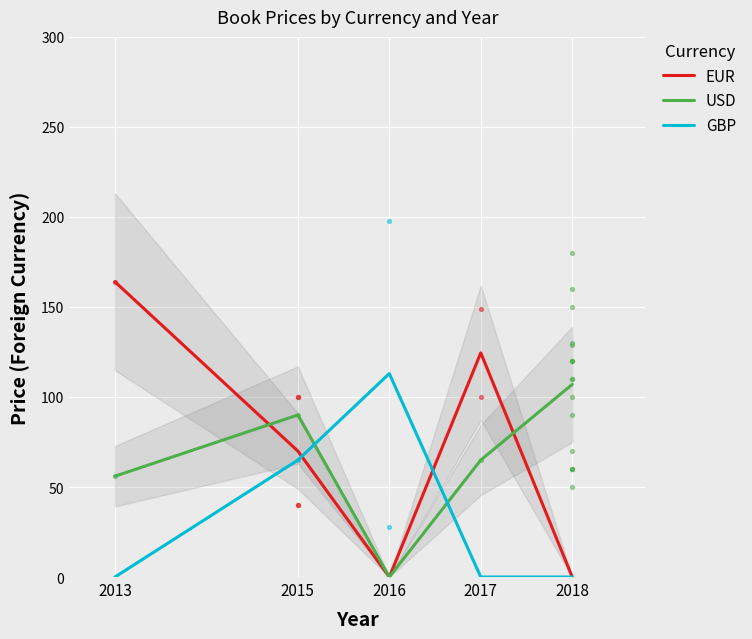

Is the value of USD at 2018 greater than the value of EUR at 2013?

No